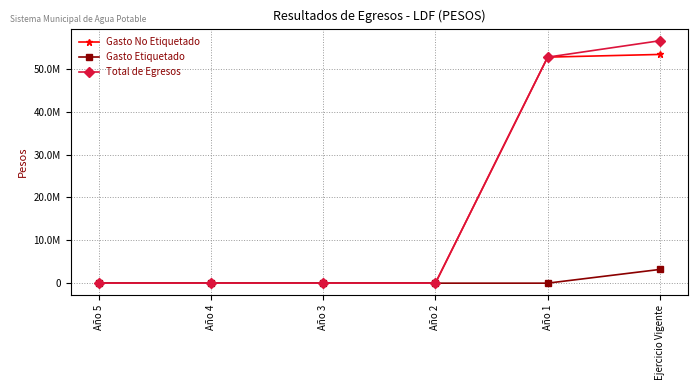

The value of Gasto No Etiquetado at Año 3 is 0.0. True or false?

True